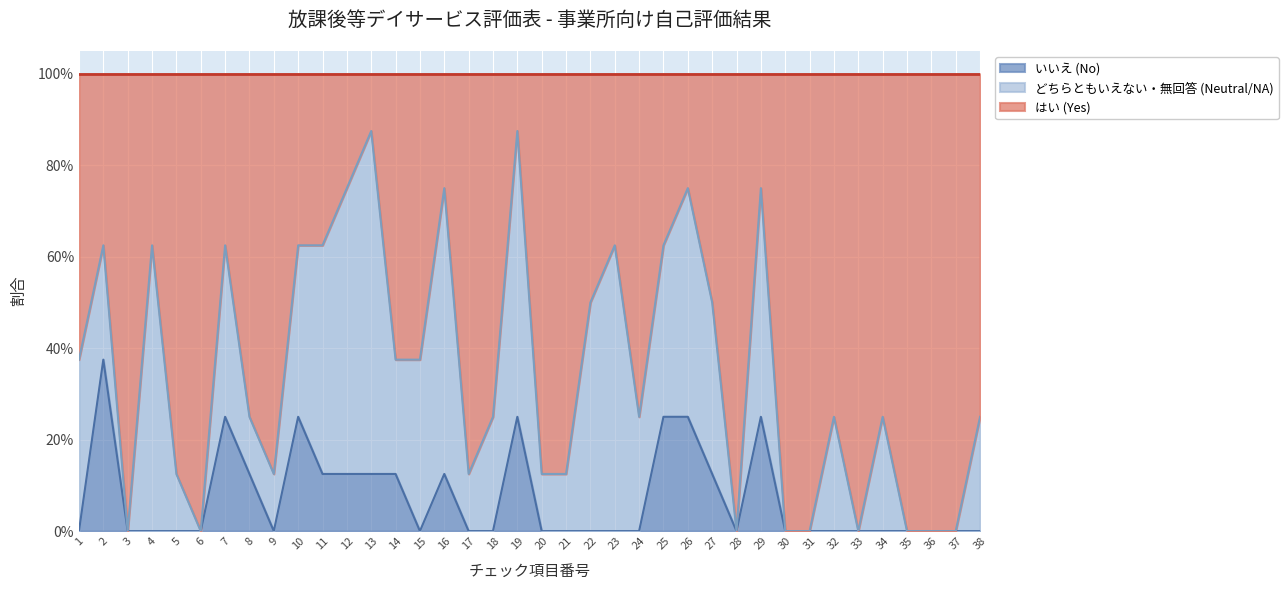

List the labels in order of いいえ (No) value, smallest first.

1, 3, 4, 5, 6, 9, 15, 17, 18, 20, 21, 22, 23, 24, 28, 30, 31, 32, 33, 34, 35, 36, 37, 38, 8, 11, 12, 13, 14, 16, 27, 7, 10, 19, 25, 26, 29, 2